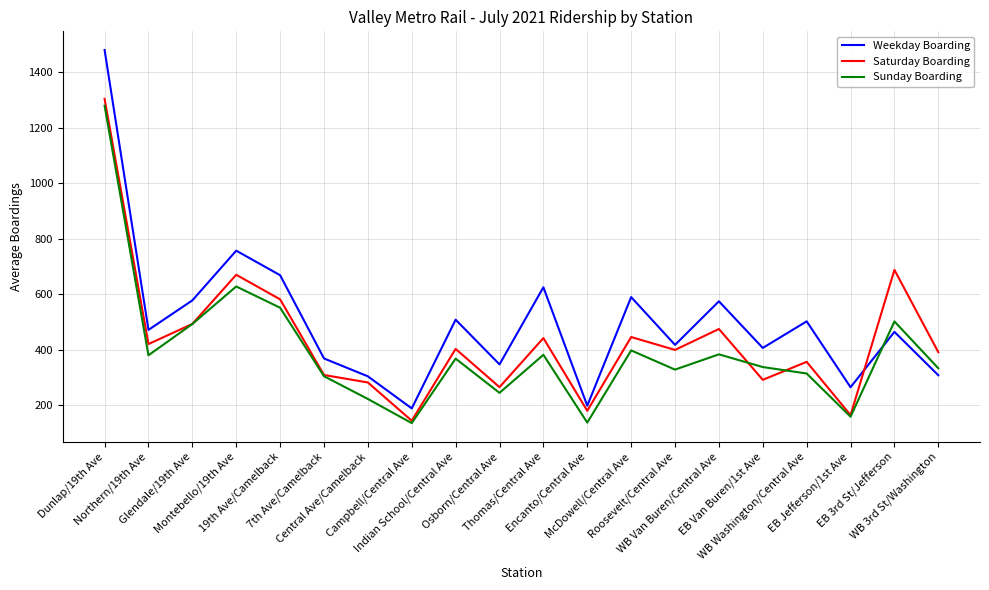

What is the greatest value displayed?

1480.8